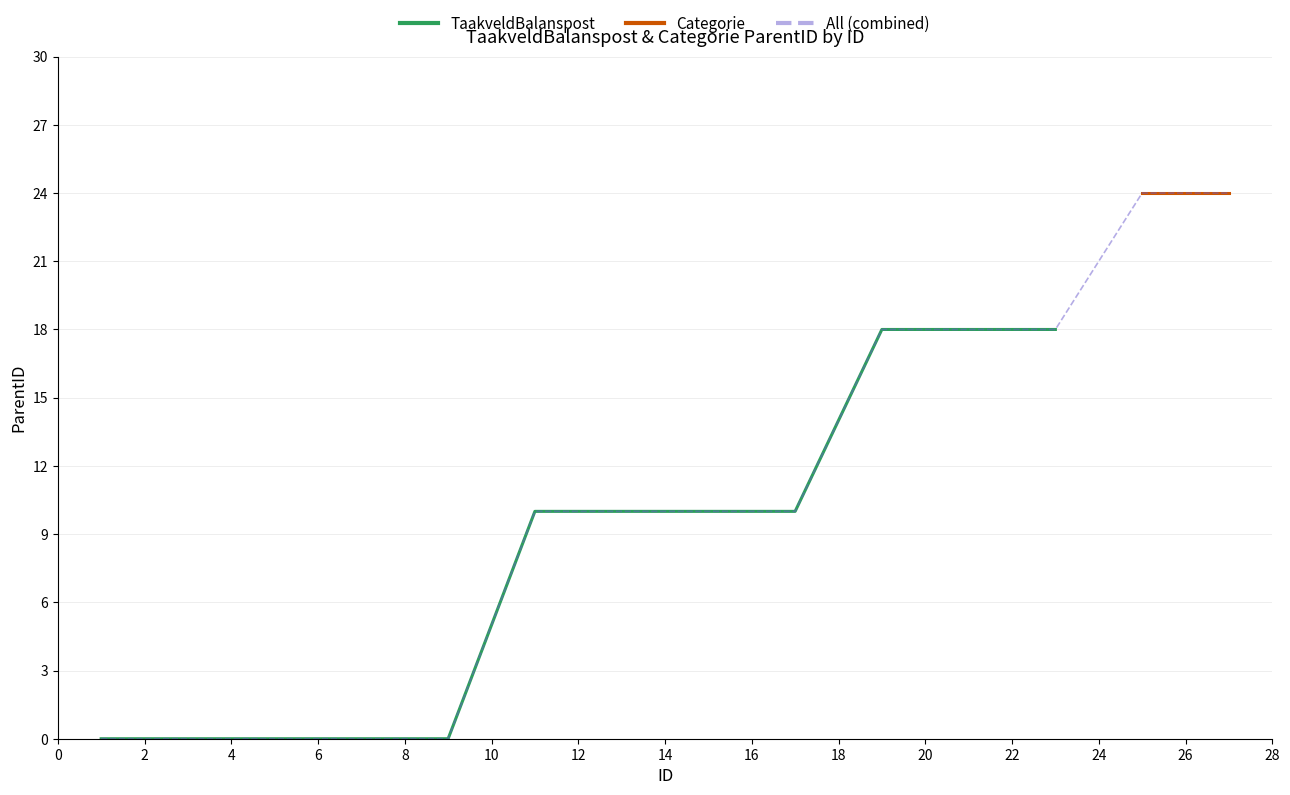

True or false: TaakveldBalanspost has a value of 10 at 16.

True